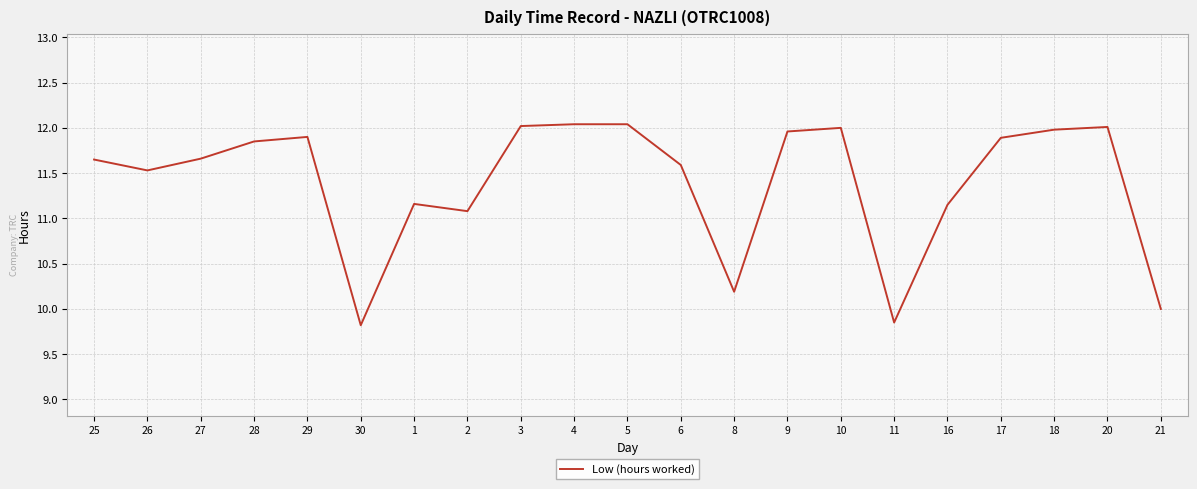

What is the maximum value shown in the chart?

12.0